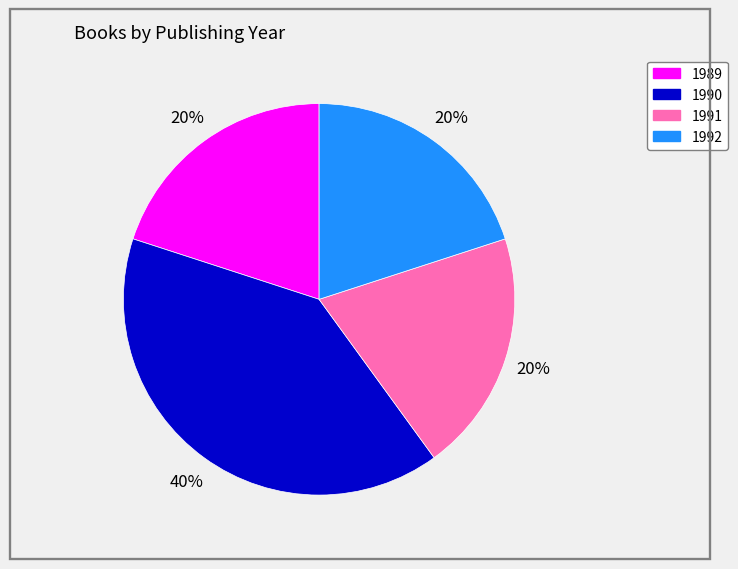

Does 1989 represent more than half of the total?

No